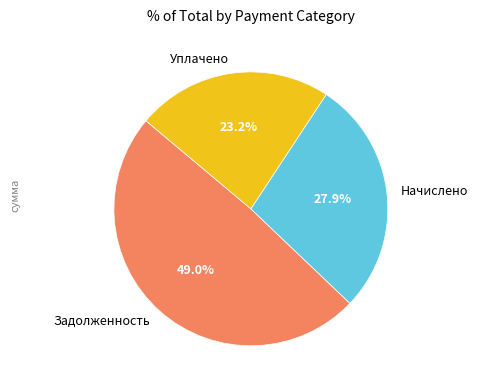

Combined, do Начислено and Задолженность account for over 50%?

Yes